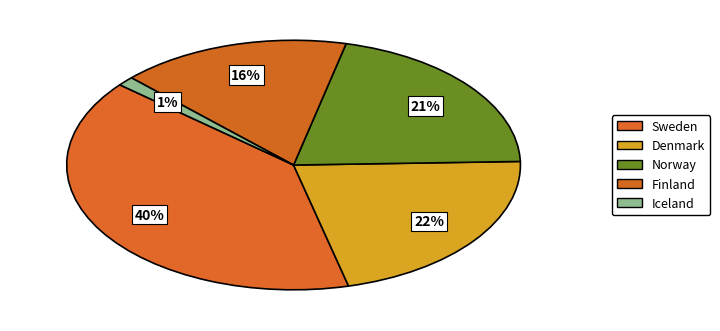

What percentage is NOT represented by Finland?

83.6%